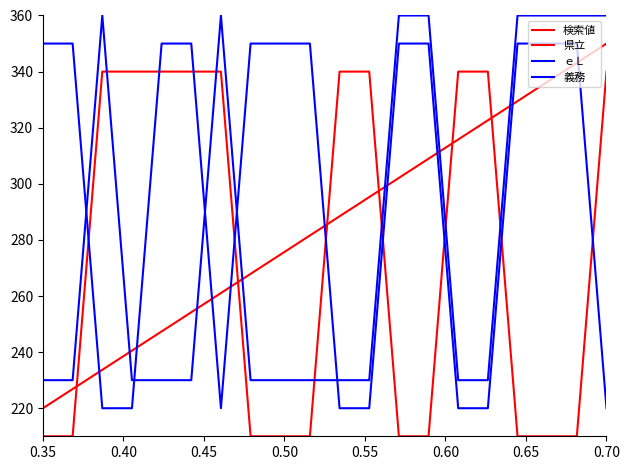

How many lines are shown in the chart?

4